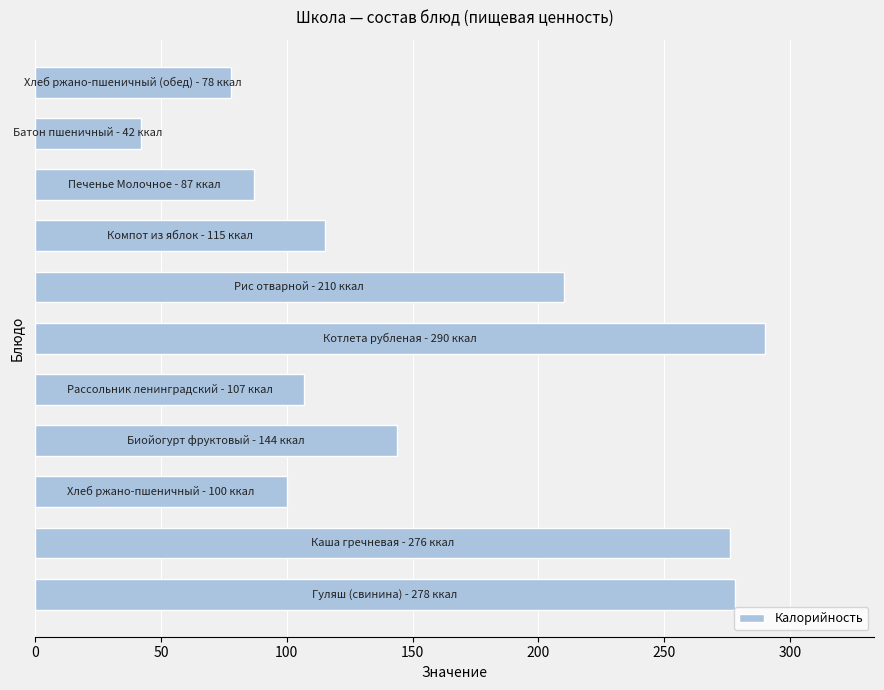

What is the smallest value displayed?

42